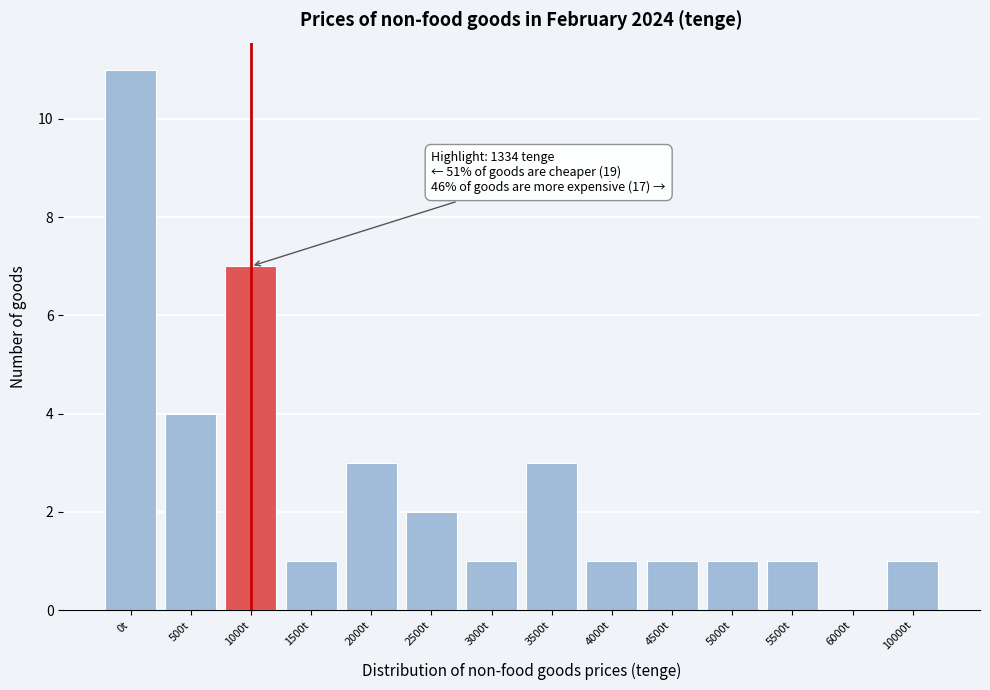

Reading right to left, extract all data points from this chart.

10000t=1	6000t=0	5500t=1	5000t=1	4500t=1	4000t=1	3500t=3	3000t=1	2500t=2	2000t=3	1500t=1	1000t=7	500t=4	0t=11